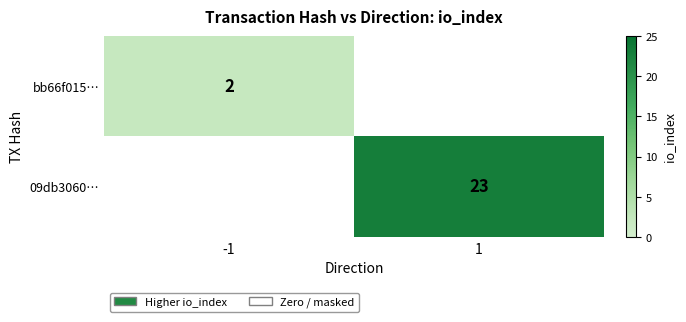

What is the difference between the highest and lowest values at -1?

2